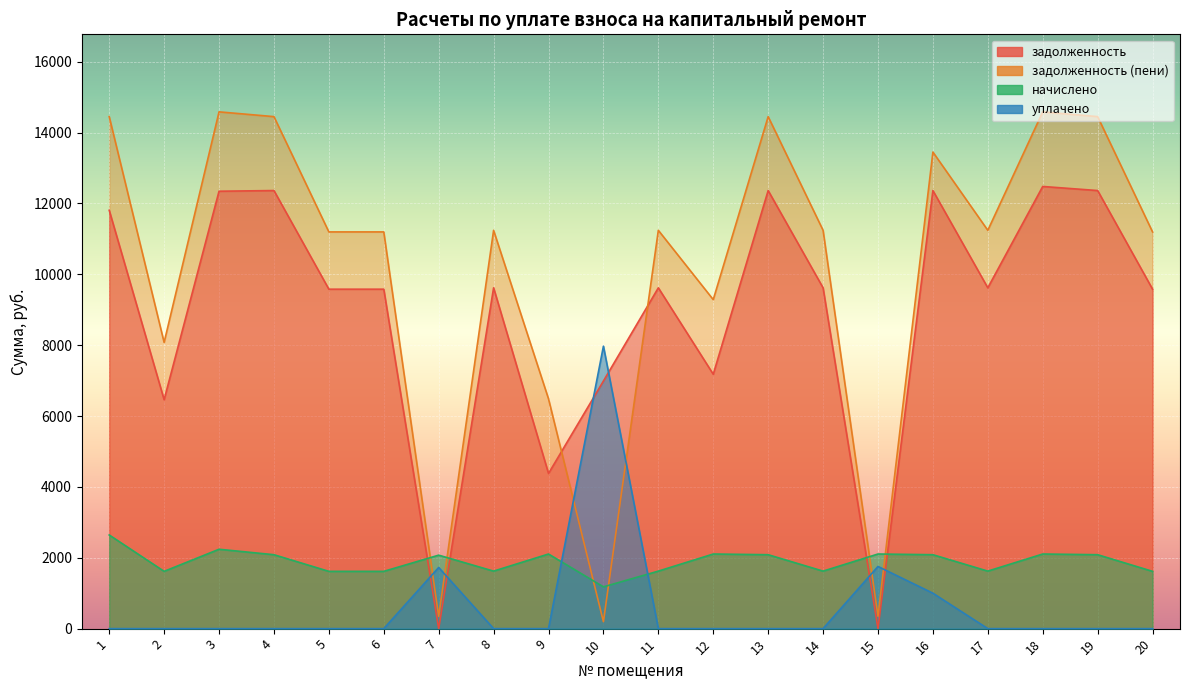

Which series has the largest range (max minus min)?

задолженность (пени)